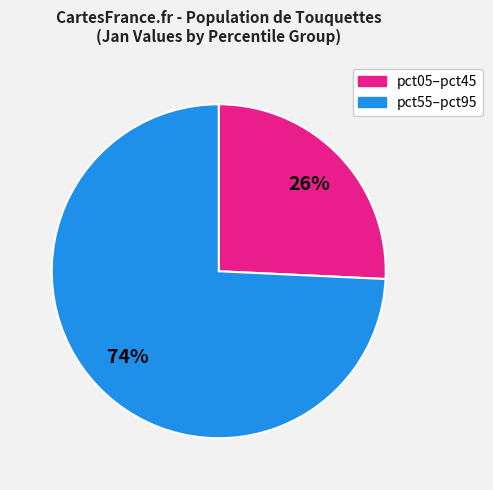

To the nearest percent, what is the average slice percentage?

50%